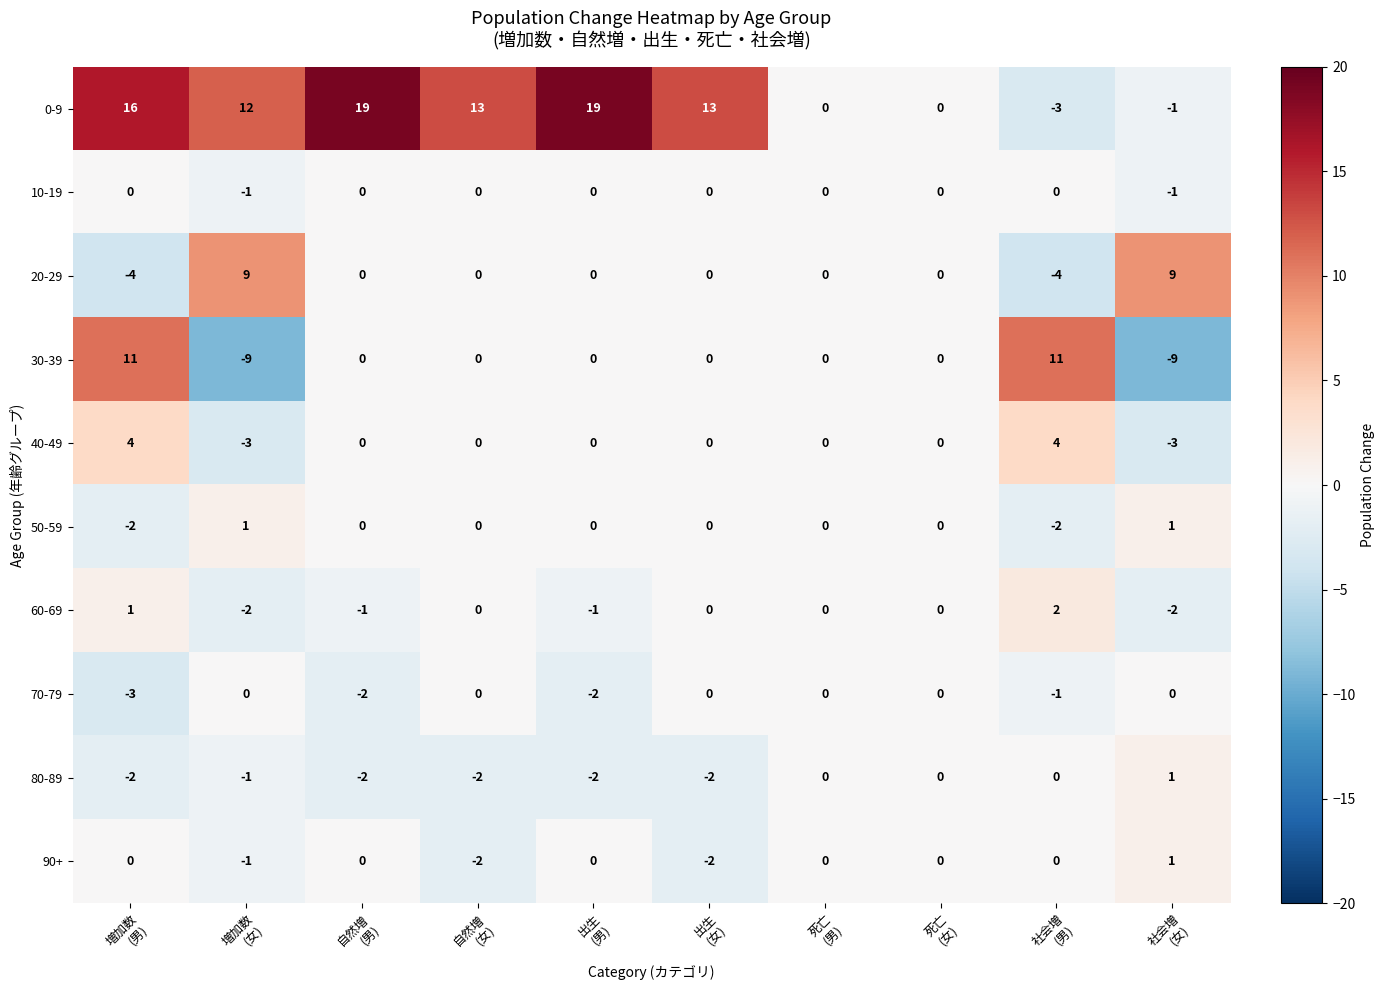

How many values in 60-69 are below zero?

4